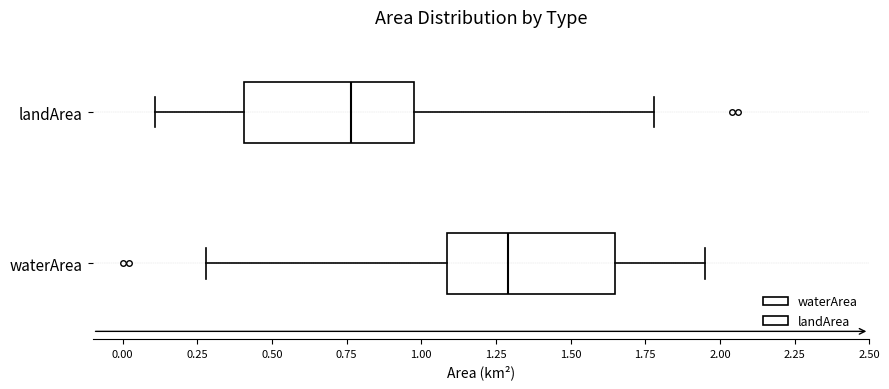

Which box has the furthest to the left median line?

landArea